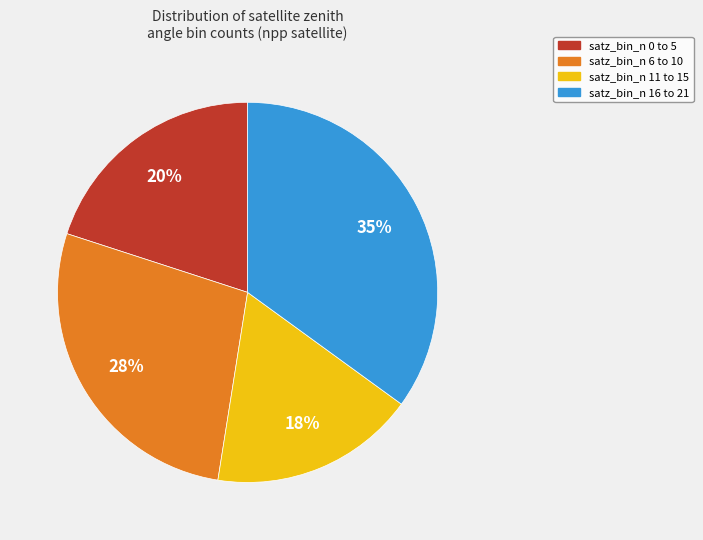

Is there a majority slice in this chart?

No